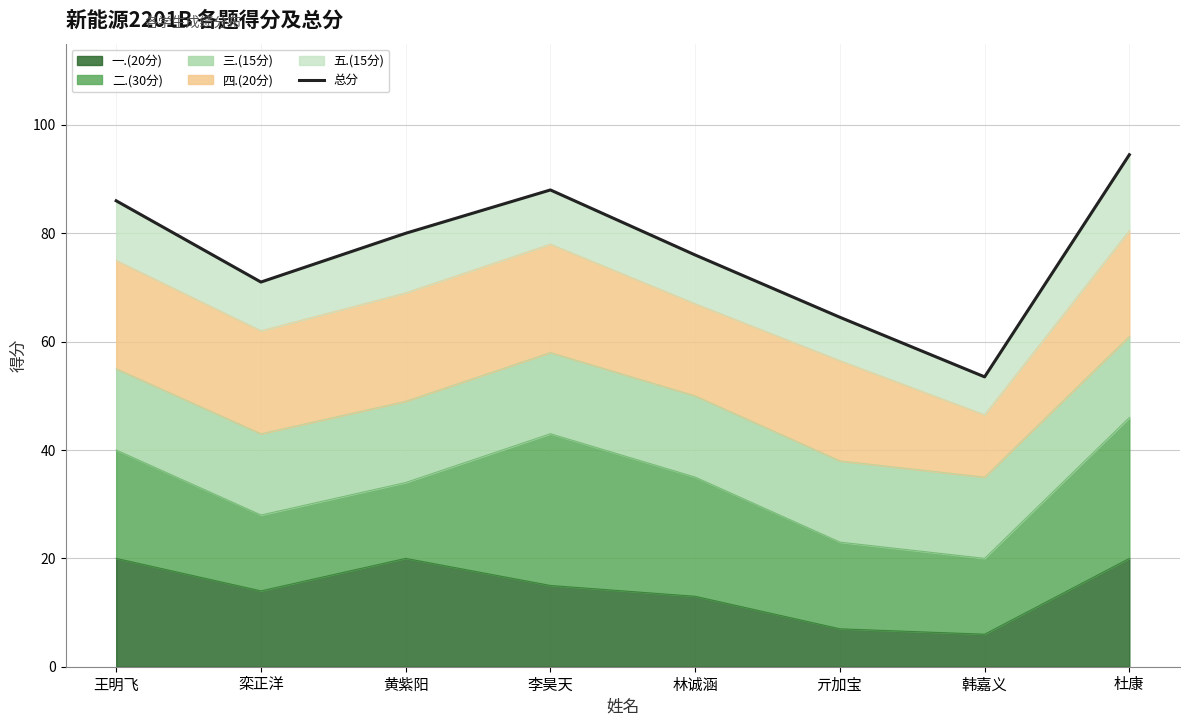

What is the smallest value displayed?

53.5